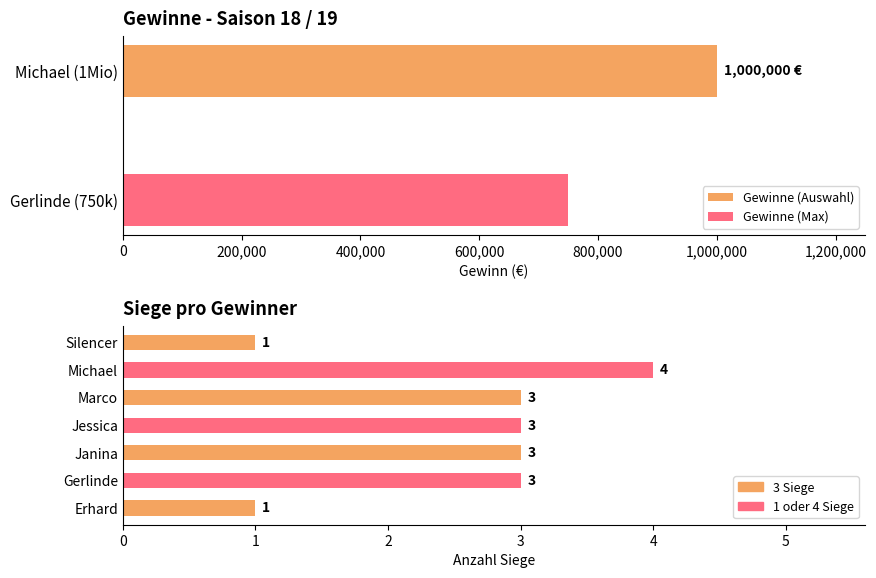

Does the chart contain stacked bars?

No